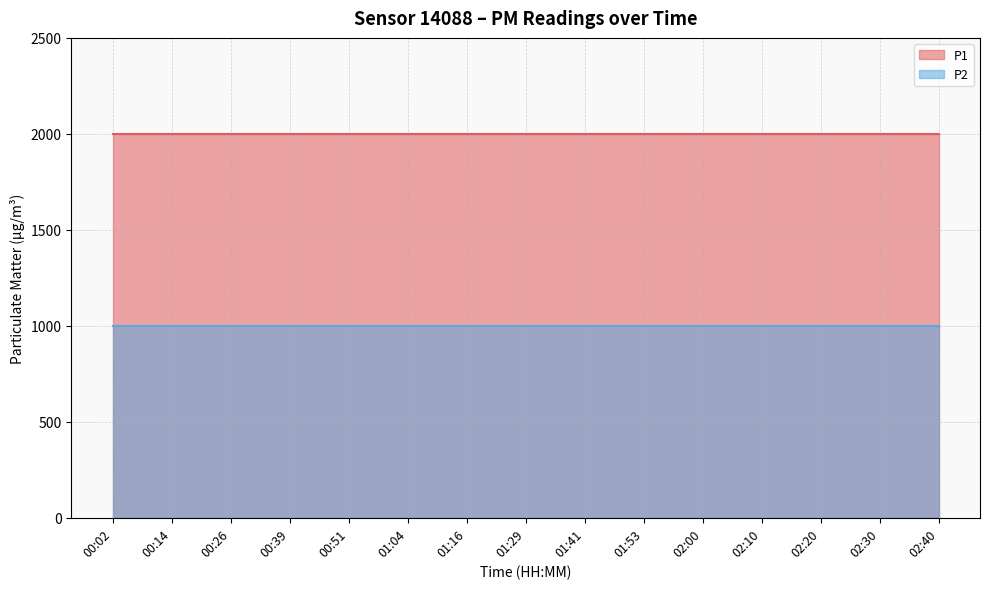

How many lines are shown in the chart?

2